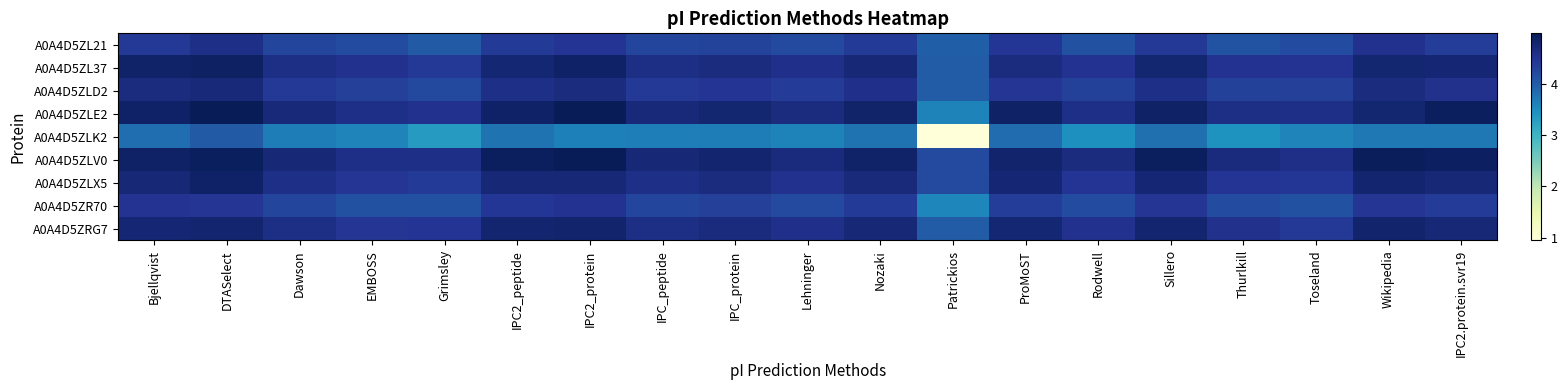

Between Thurlkill and Lehninger, which is larger?

Lehninger